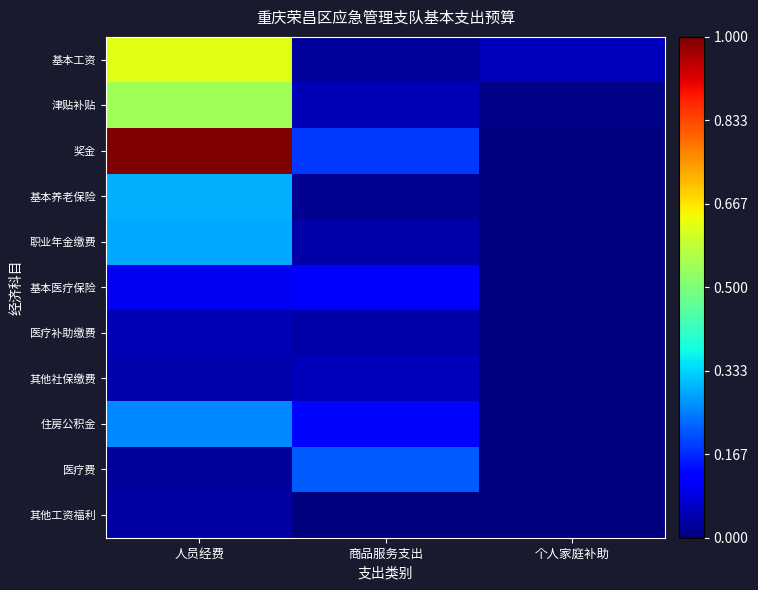

List the series in order of their peak value, lowest first.

其他工资福利, 医疗补助缴费, 其他社保缴费, 基本医疗保险, 医疗费, 住房公积金, 职业年金缴费, 基本养老保险, 津贴补贴, 基本工资, 奖金